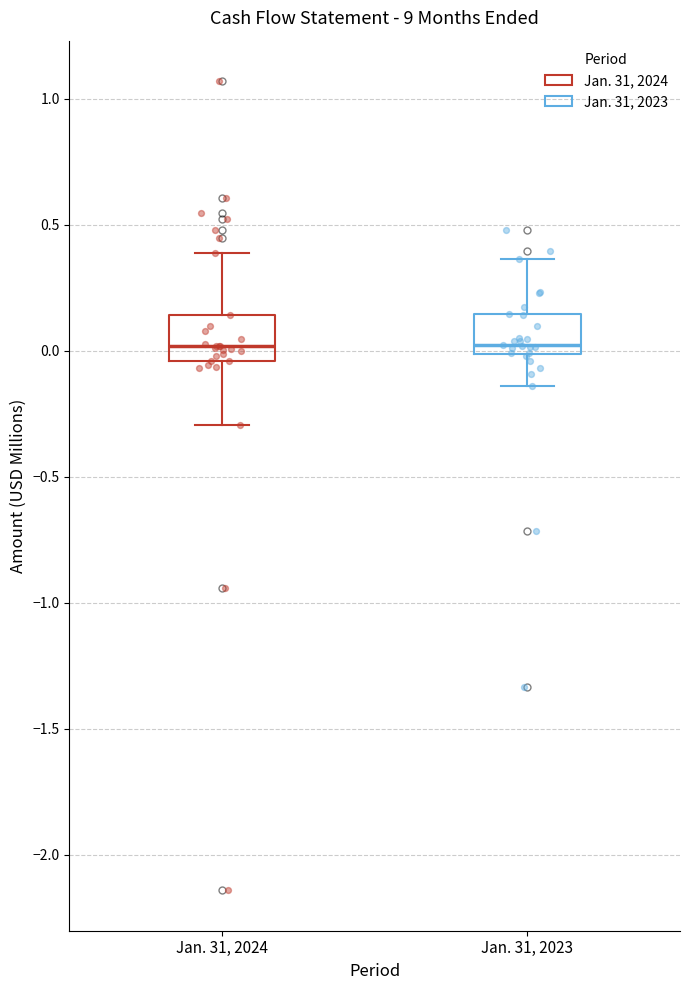

Where does the lower whisker of the box for Jan. 31, 2024 end on the y-axis? The values are not printed on the chart, so give them approximately, as read against the axis.

-0.30